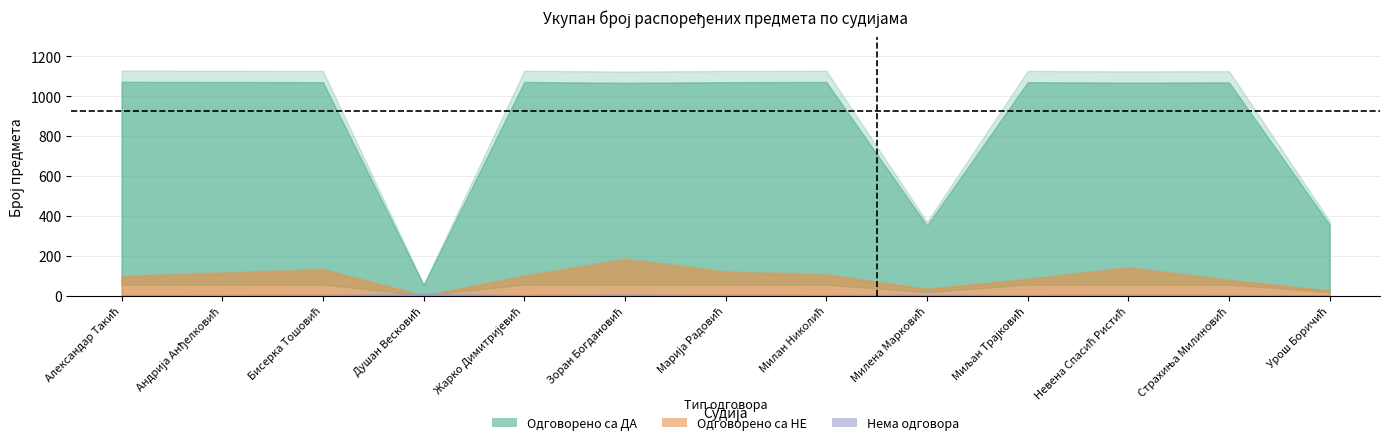

What is the label of the 10th point from the right?

Душан Весковић